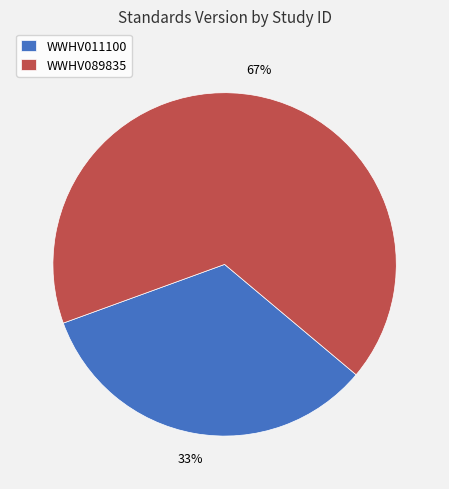

To the nearest percent, what percentage of the pie is WWHV089835?

67%